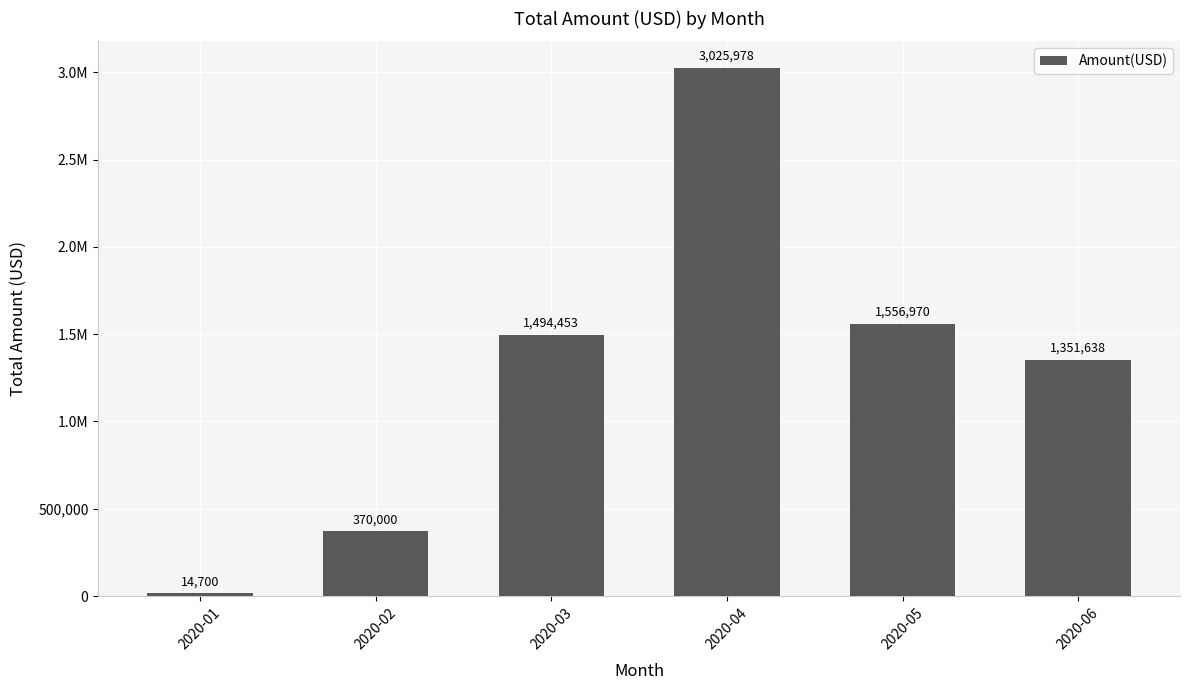

What is the difference between the second highest and minimum values?

1542270